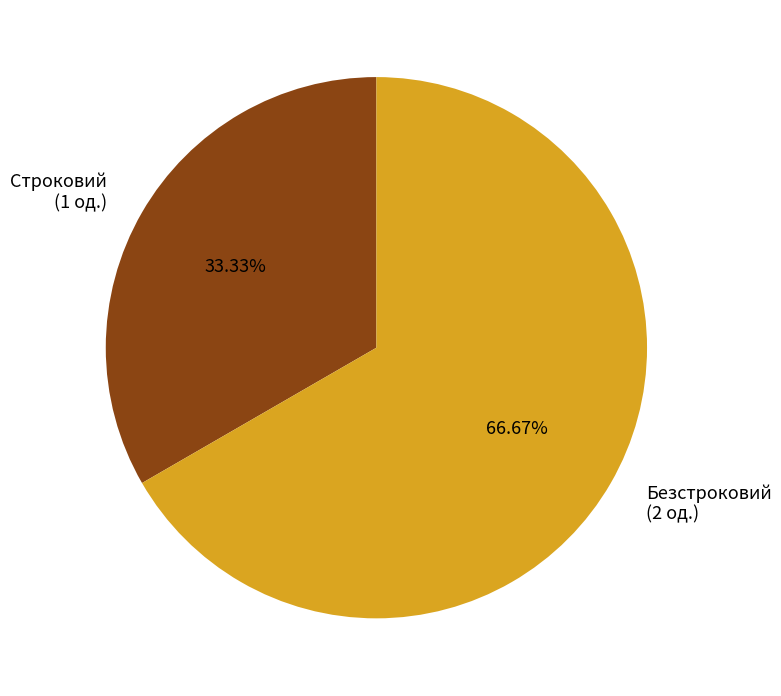

Which slice is the smallest?

Строковий